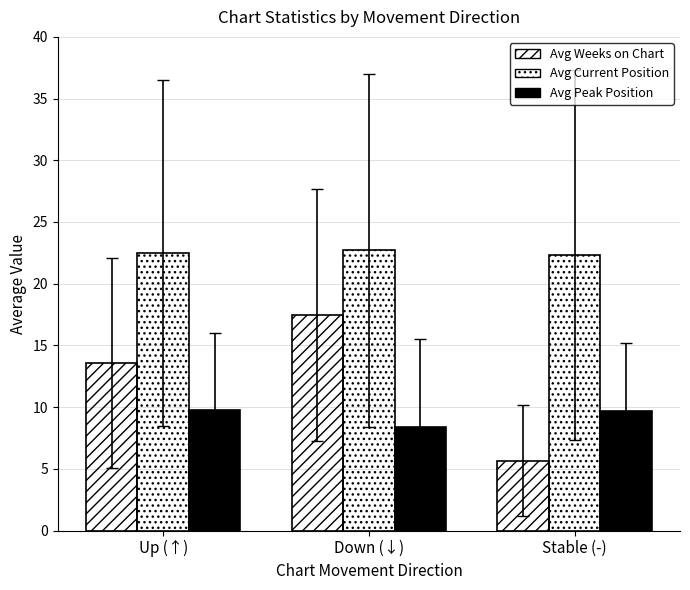

List the series in order of their peak value, highest first.

Avg Current Position, Avg Weeks on Chart, Avg Peak Position